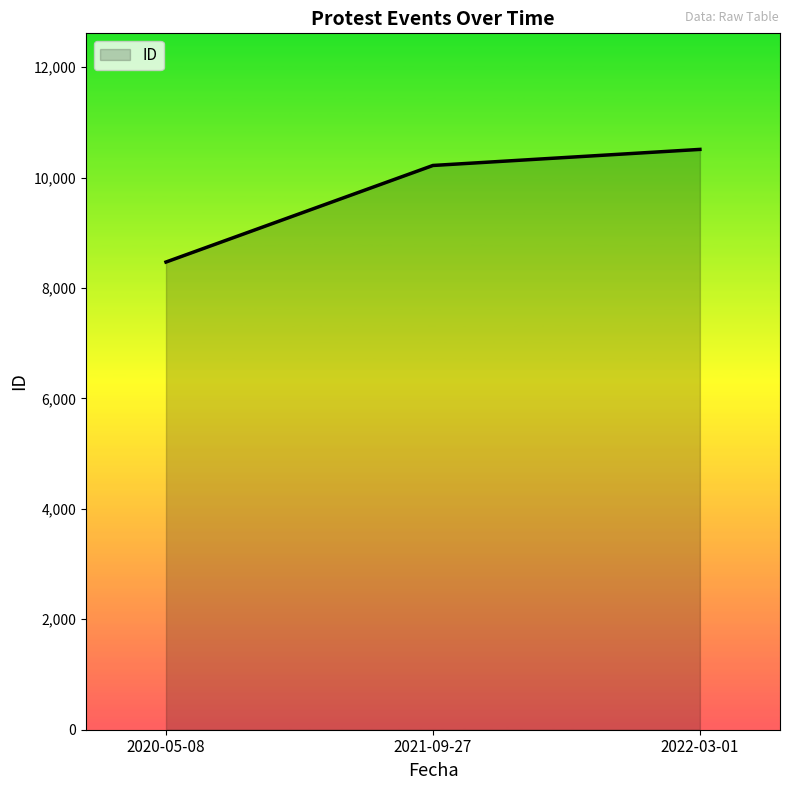

Between 2020-05-08 and 2022-03-01, which is larger?

2022-03-01